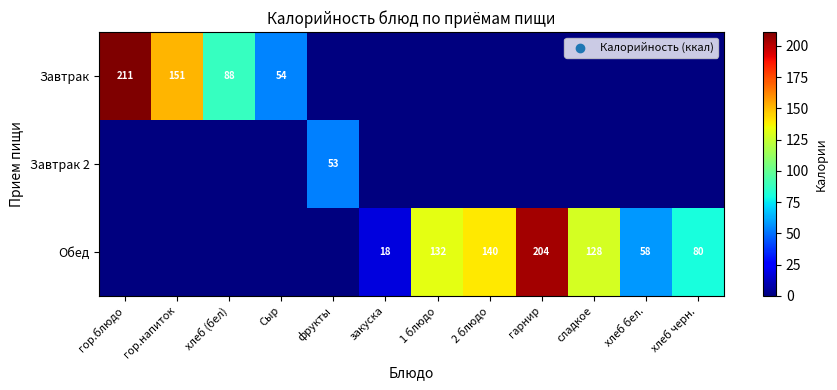

Is it true that Обед equals 247 at 2 блюдо?

False